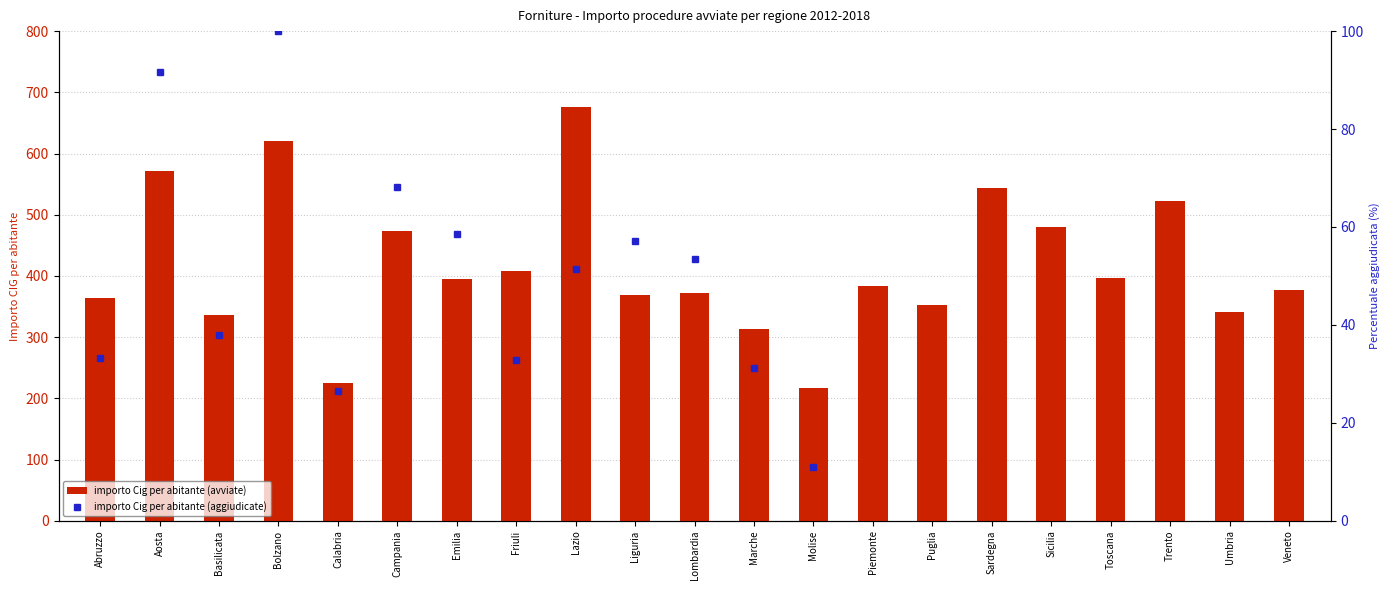

What is the difference between the second highest and minimum values?

402.5